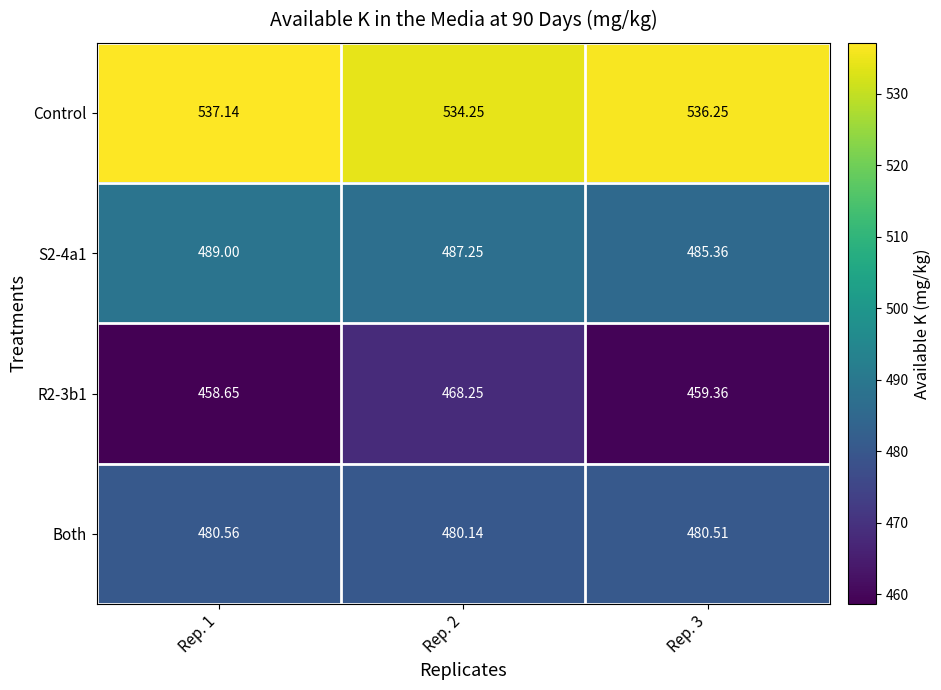

Which series has the widest spread of values?

R2-3b1